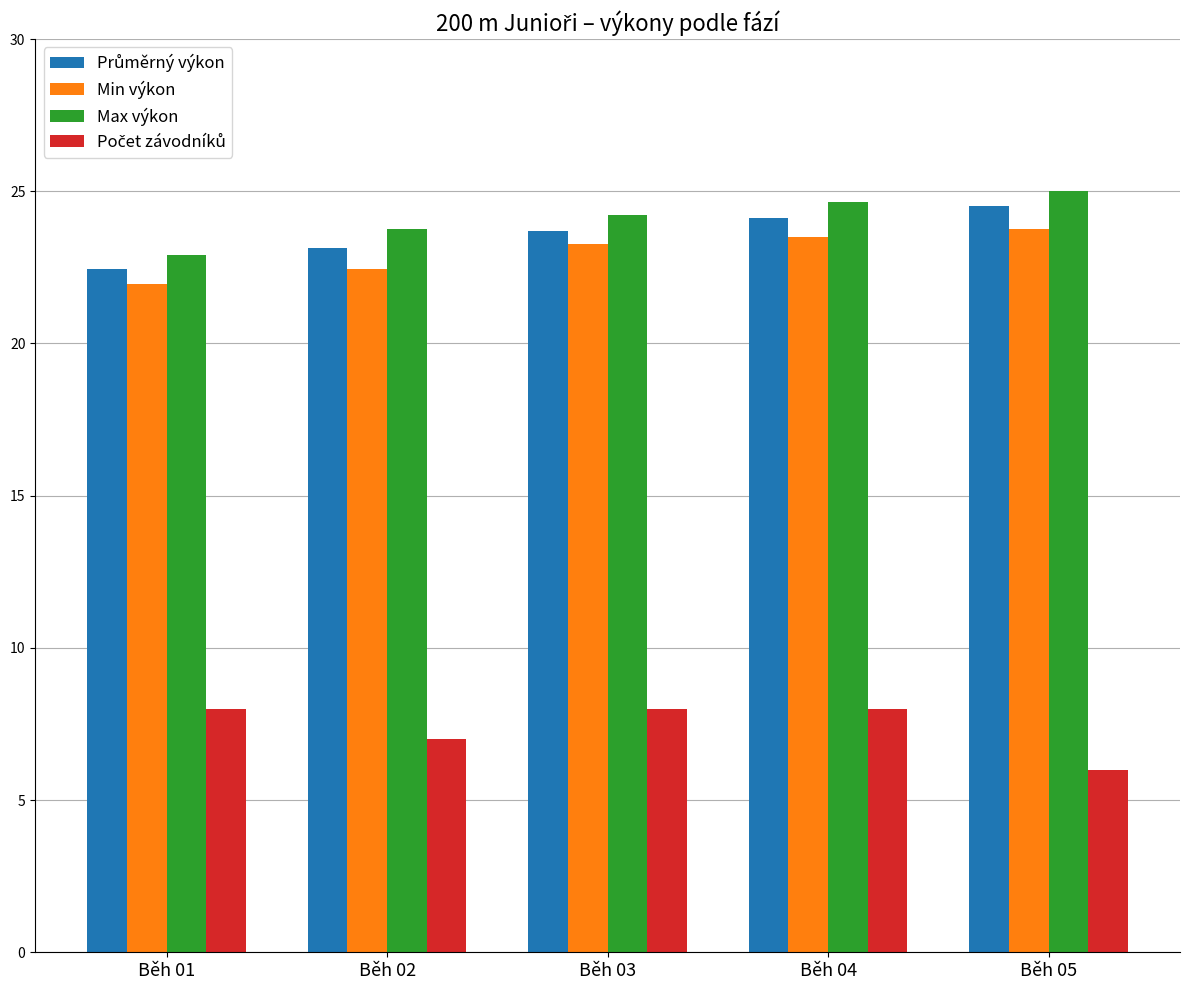

What is the spread (max minus min) of values at Běh 03?

16.2